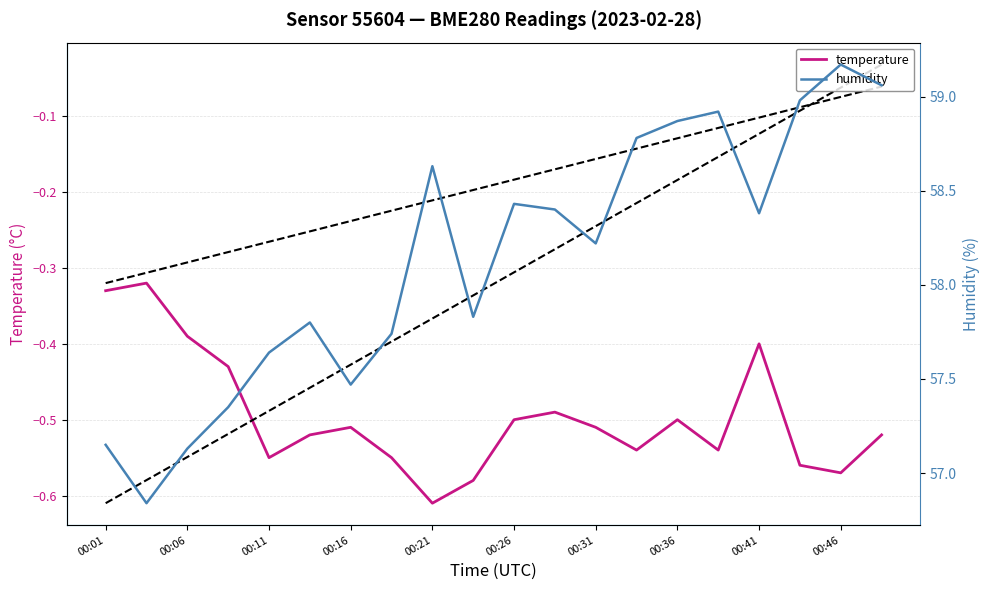

Is it true that temperature equals -0.2 at 00:11?

False